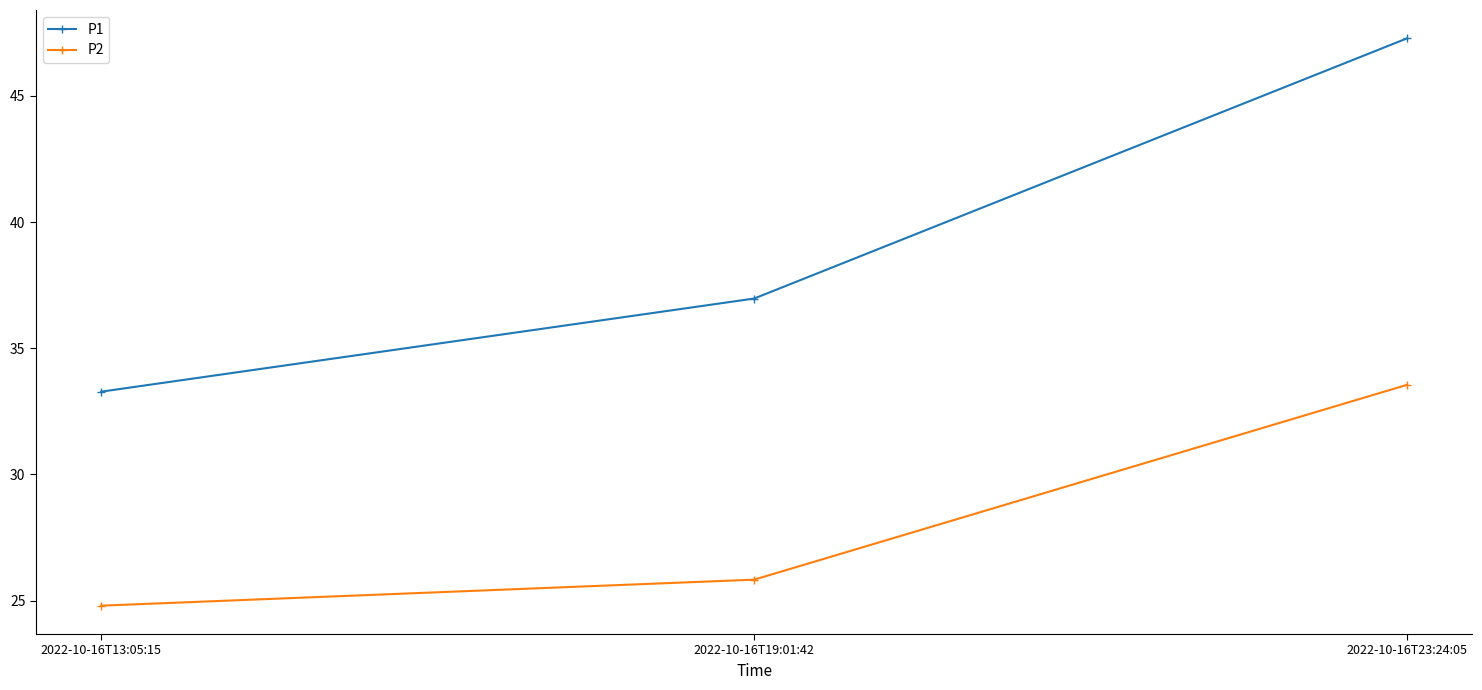

How many series are shown in this chart?

2